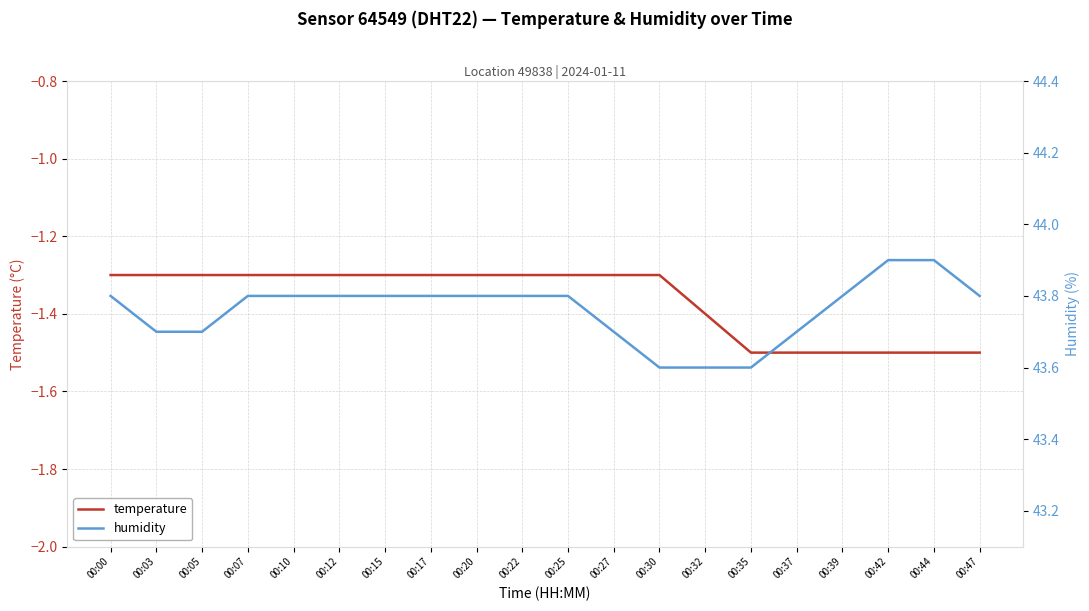

What is the difference between the second highest and second lowest values in the humidity series?

0.3